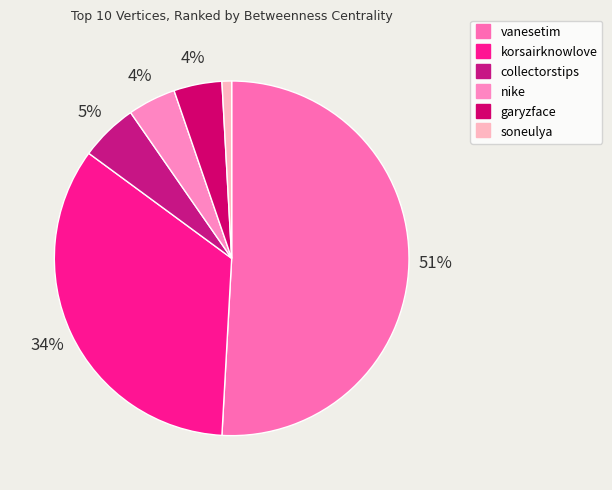

True or false: soneulya accounts for 11% of the total.

False